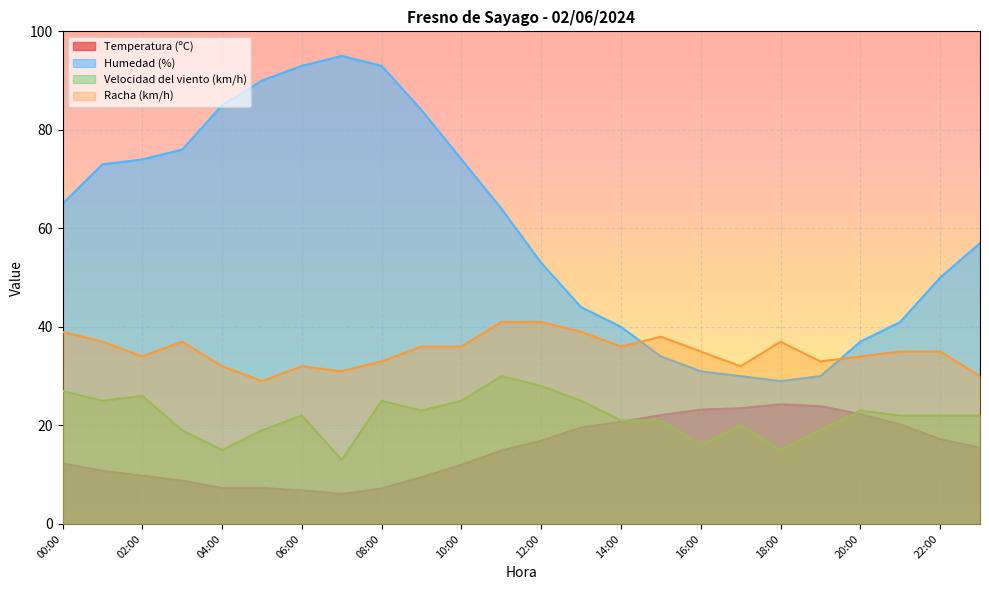

True or false: Velocidad del viento (km/h) and Humedad (%) cross at least once.

False